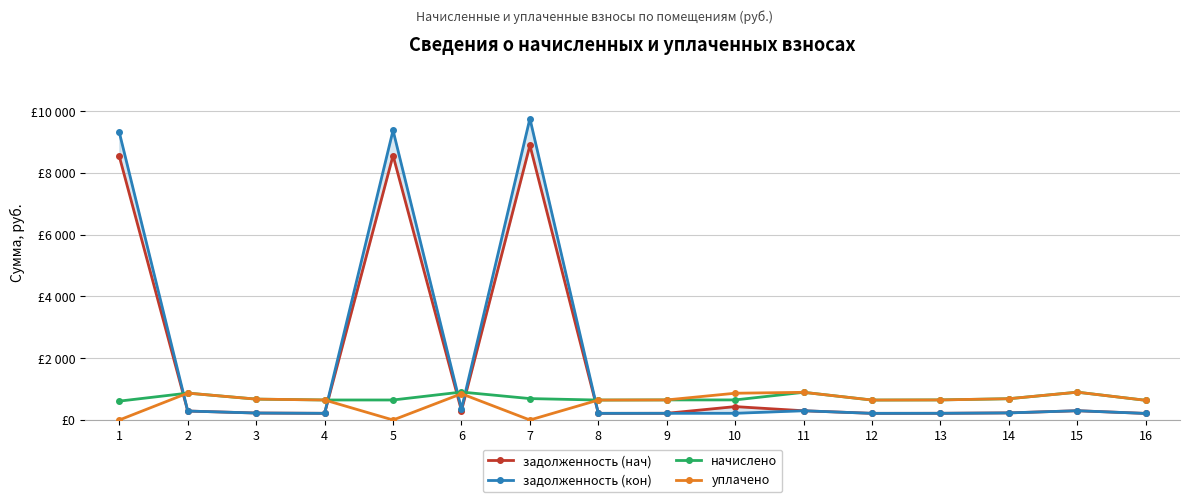

True or false: начислено and задолженность (нач) intersect in this chart.

True